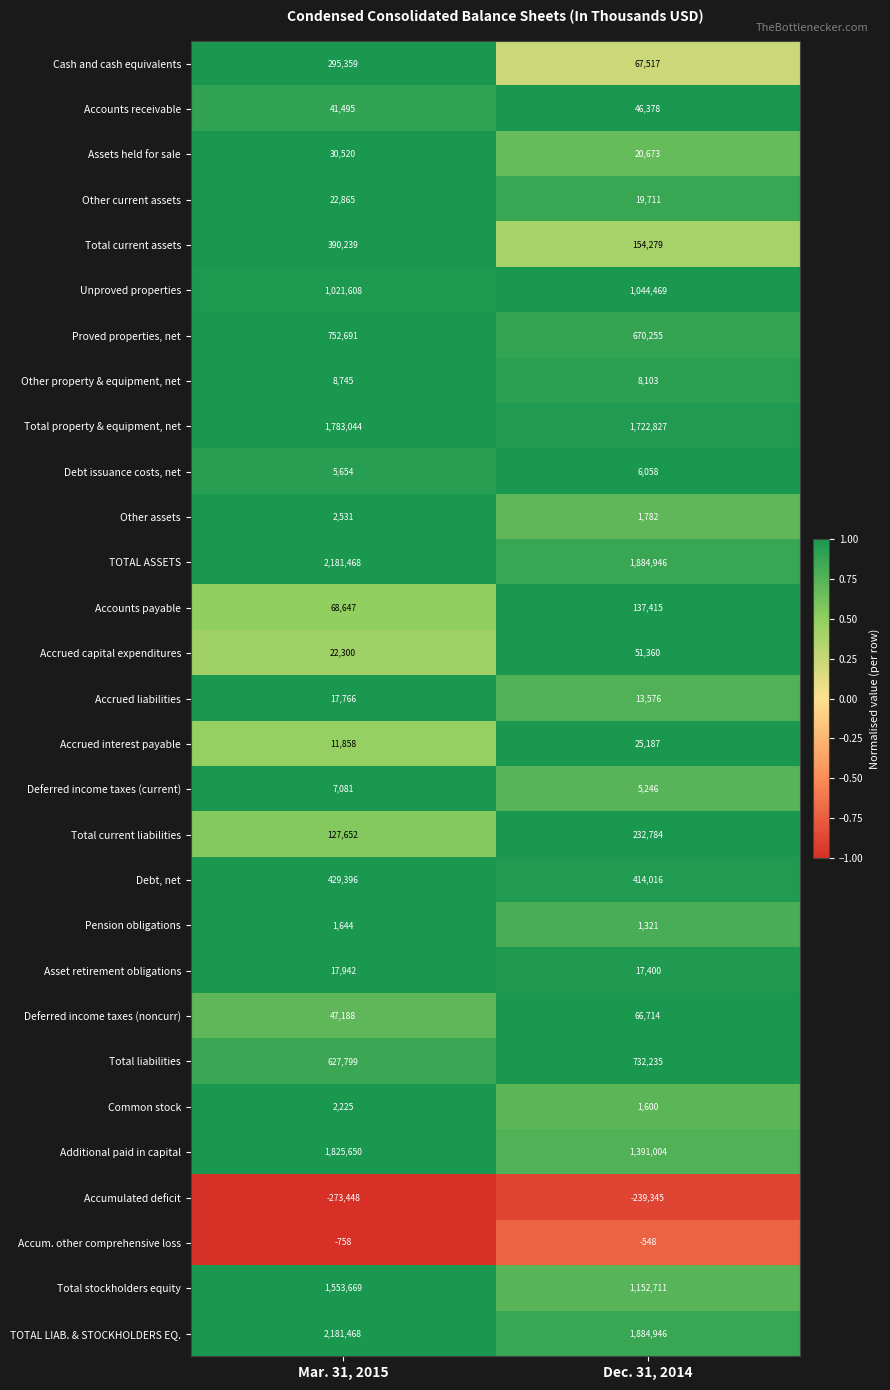

Which category has the highest value in the Deferred income taxes (noncurr) series?

Dec. 31, 2014